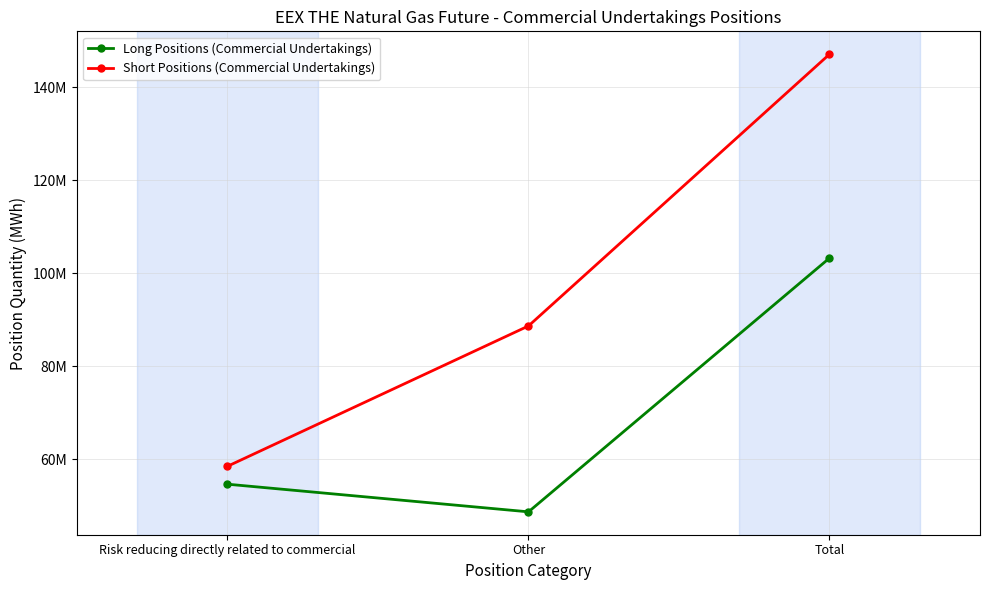

Count the Long Positions (Commercial Undertakings) values in the range 48669817 to 103287732.

3